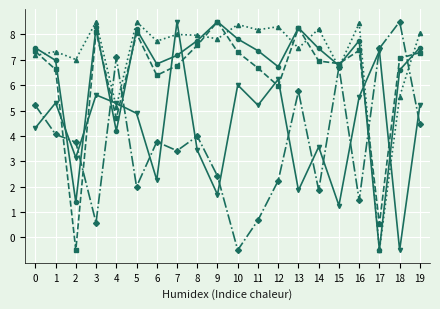

At which category is the sum across all series the highest?

7